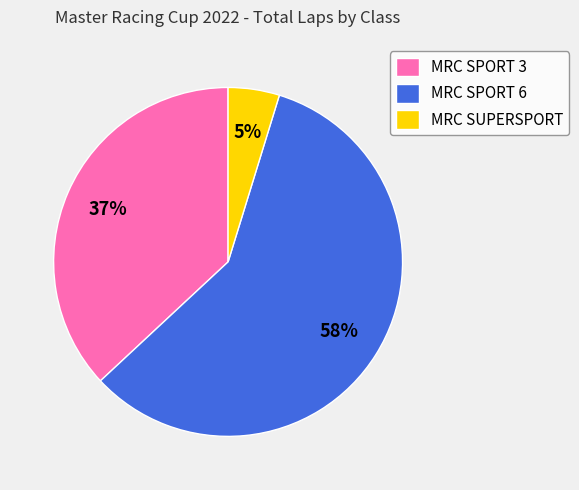

Is MRC SPORT 3 the majority of the pie?

No